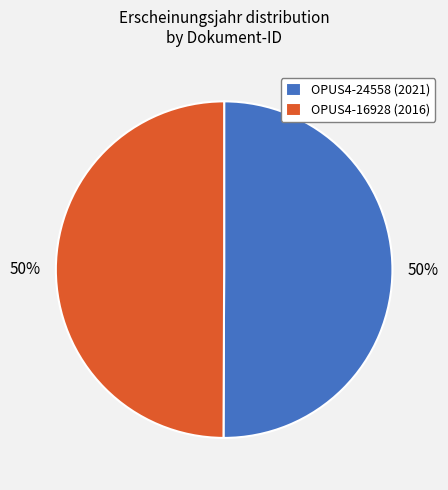

What is the ratio of the value at OPUS4-24558 (2021) to the value at OPUS4-16928 (2016)?

1.0